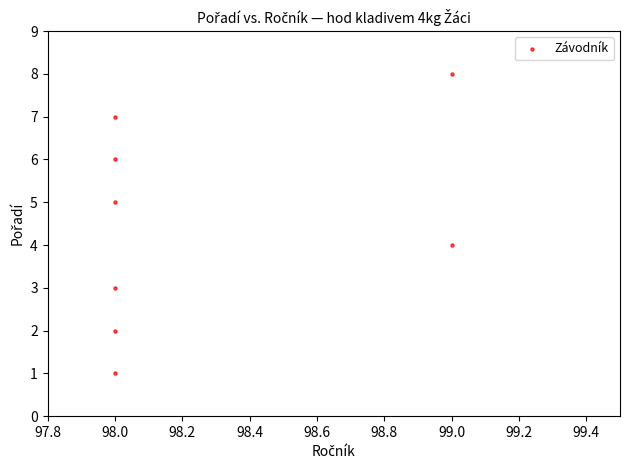

What is the average X value?

98